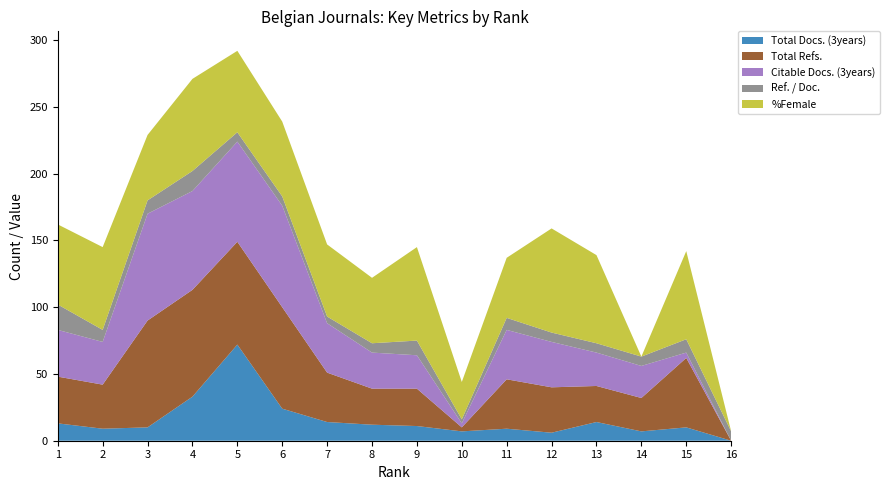

Reading right to left, extract all data points from this chart.

Total Docs. (3years): 16=0	15=10	14=7	13=14	12=6	11=9	10=7	9=11	8=12	7=14	6=24	5=72	4=33	3=10	2=9	1=13
Total Refs.: 16=0	15=52	14=25	13=27	12=34	11=37	10=3	9=28	8=27	7=37	6=76	5=77	4=80	3=80	2=33	1=35
Citable Docs. (3years): 16=0	15=4	14=24	13=25	12=34	11=37	10=3	9=25	8=27	7=37	6=76	5=75	4=74	3=80	2=32	1=35
Ref. / Doc.: 16=7	15=10	14=7	13=7	12=7	11=9	10=3	9=11	8=7	7=5	6=7	5=7	4=15	3=10	2=9	1=19
%Female: 16=0	15=66	14=0	13=66	12=78	11=45	10=28	9=70	8=49	7=54	6=56	5=61	4=69	3=49	2=62	1=60